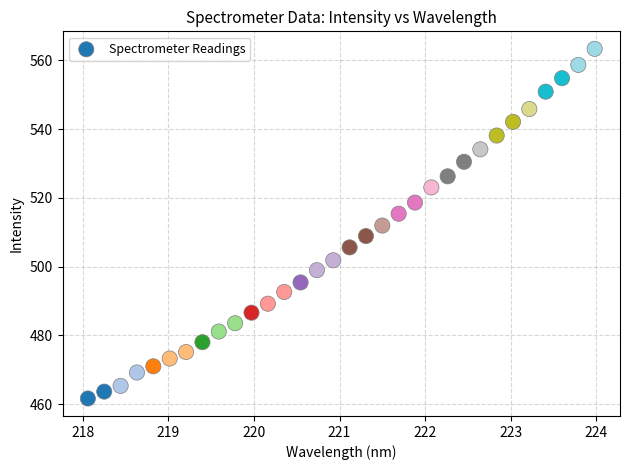

What is the range of X values (max minus min)?

5.9